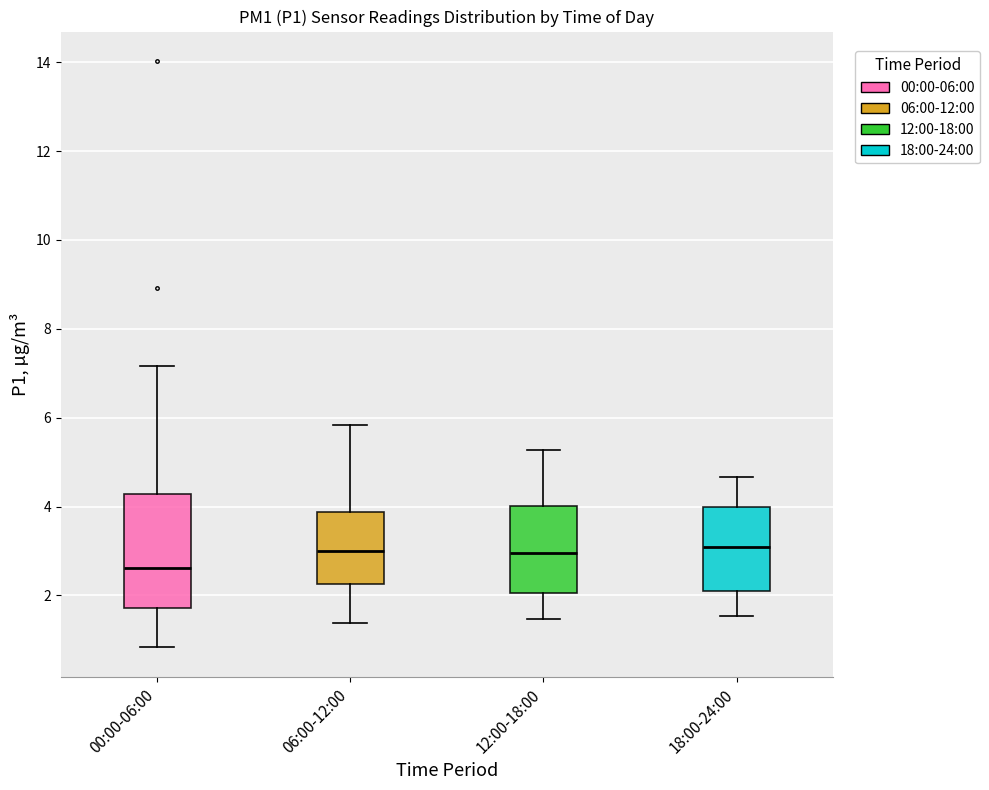

Reading left to right, read every box against the y-axis: the position of its median line, the range the box covers, and the ends of its whiskers. The values are not printed on the chart, so give them approximately, as read against the axis.

00:00-06:00: median 2.6, box 1.8 to 4.2, whiskers 0.8 to 7.2
06:00-12:00: median 3.0, box 2.2 to 3.8, whiskers 1.4 to 5.8
12:00-18:00: median 3.0, box 2.0 to 4.0, whiskers 1.4 to 5.2
18:00-24:00: median 3.2, box 2.0 to 4.0, whiskers 1.6 to 4.6